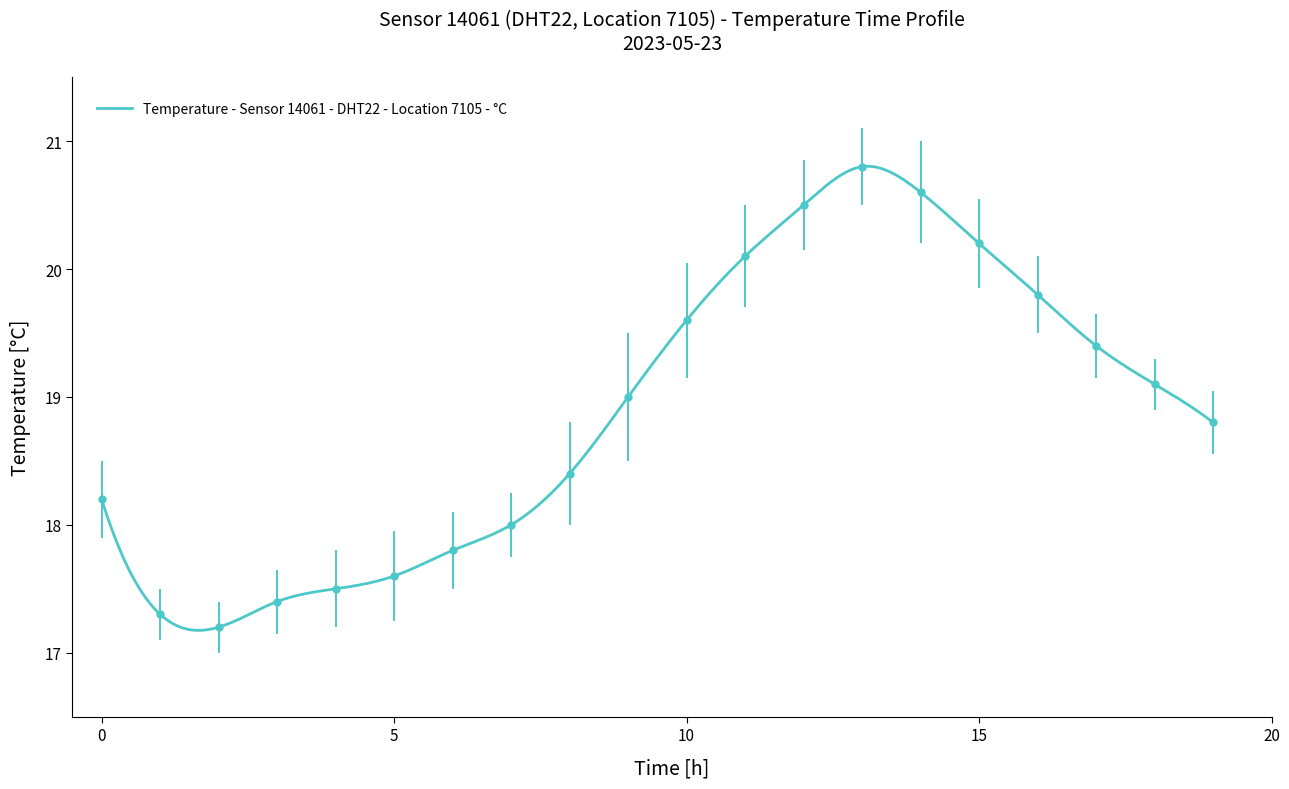

Rank the categories by value from highest to lowest.

13:00, 14:00, 12:00, 15:00, 11:00, 16:00, 10:00, 17:00, 18:00, 09:00, 19:00, 08:00, 00:00, 07:00, 06:00, 05:00, 04:00, 03:00, 01:00, 02:00